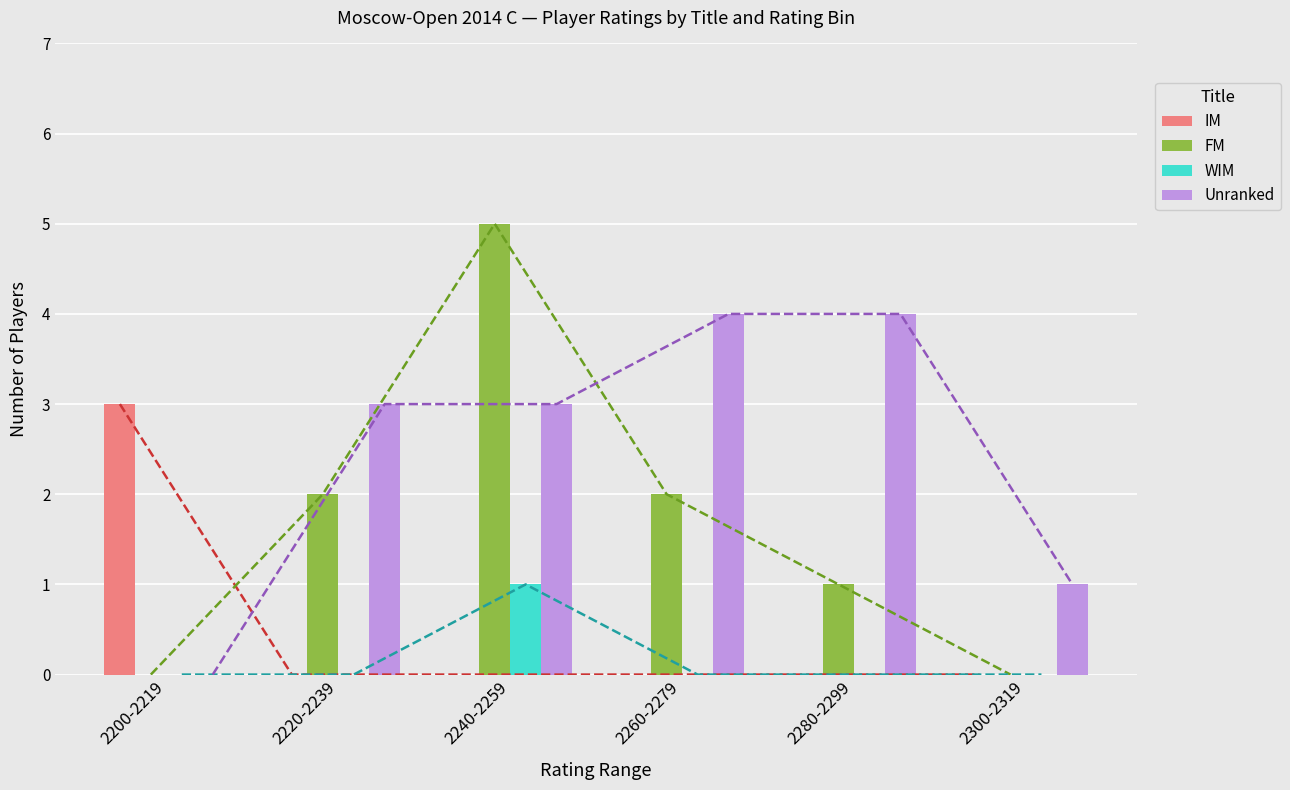

What is the label of the 3rd bar from the left?

2240-2259